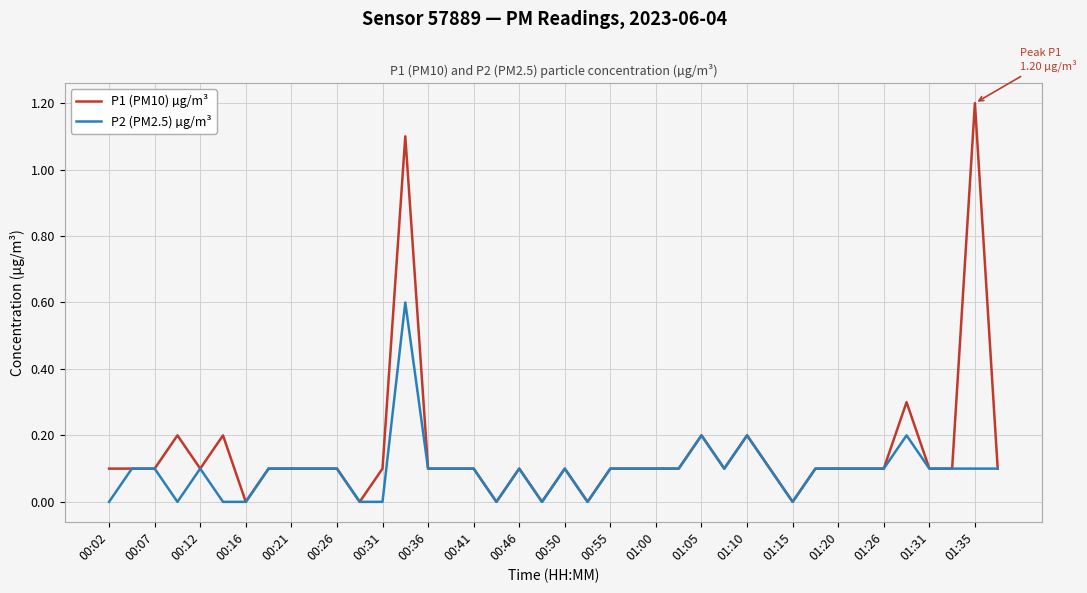

What is the maximum value shown in the chart?

1.2